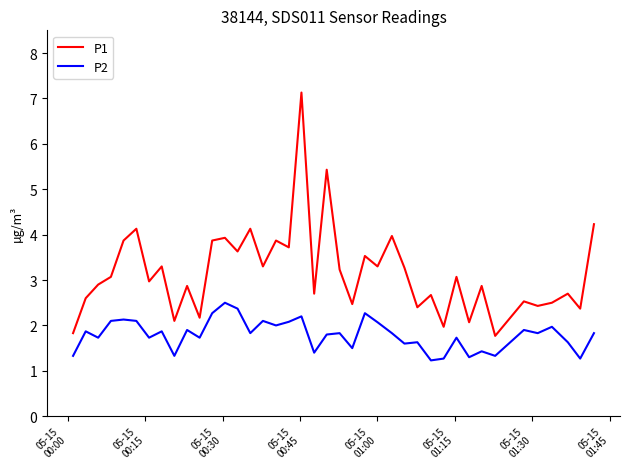

List the series in order of their peak value, highest first.

P1, P2